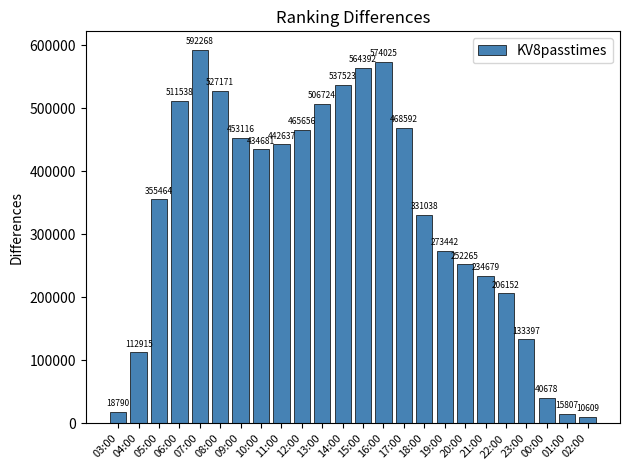

How many distinct data groups are displayed?

1